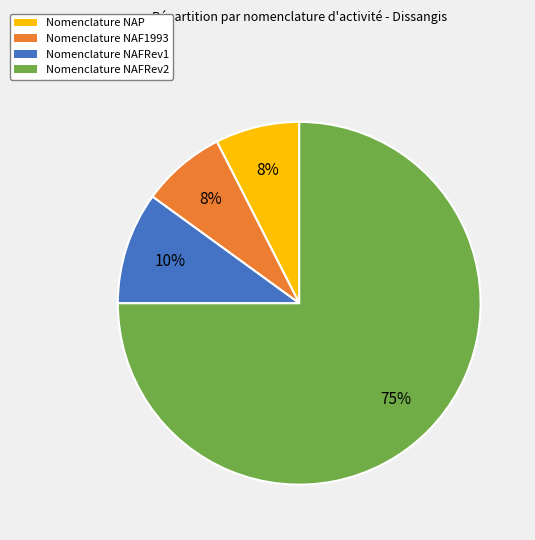

Is there any slice that represents more than half of the pie?

Yes